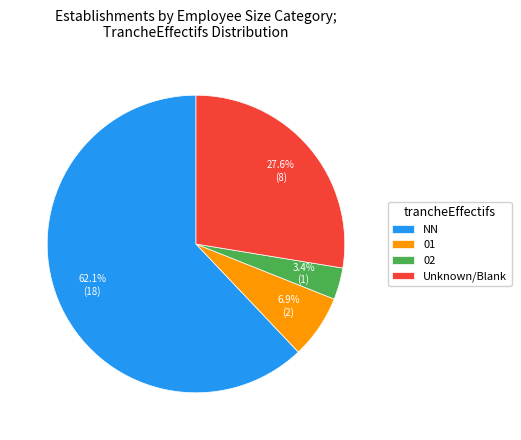

To the nearest percent, what is the average slice percentage?

25%